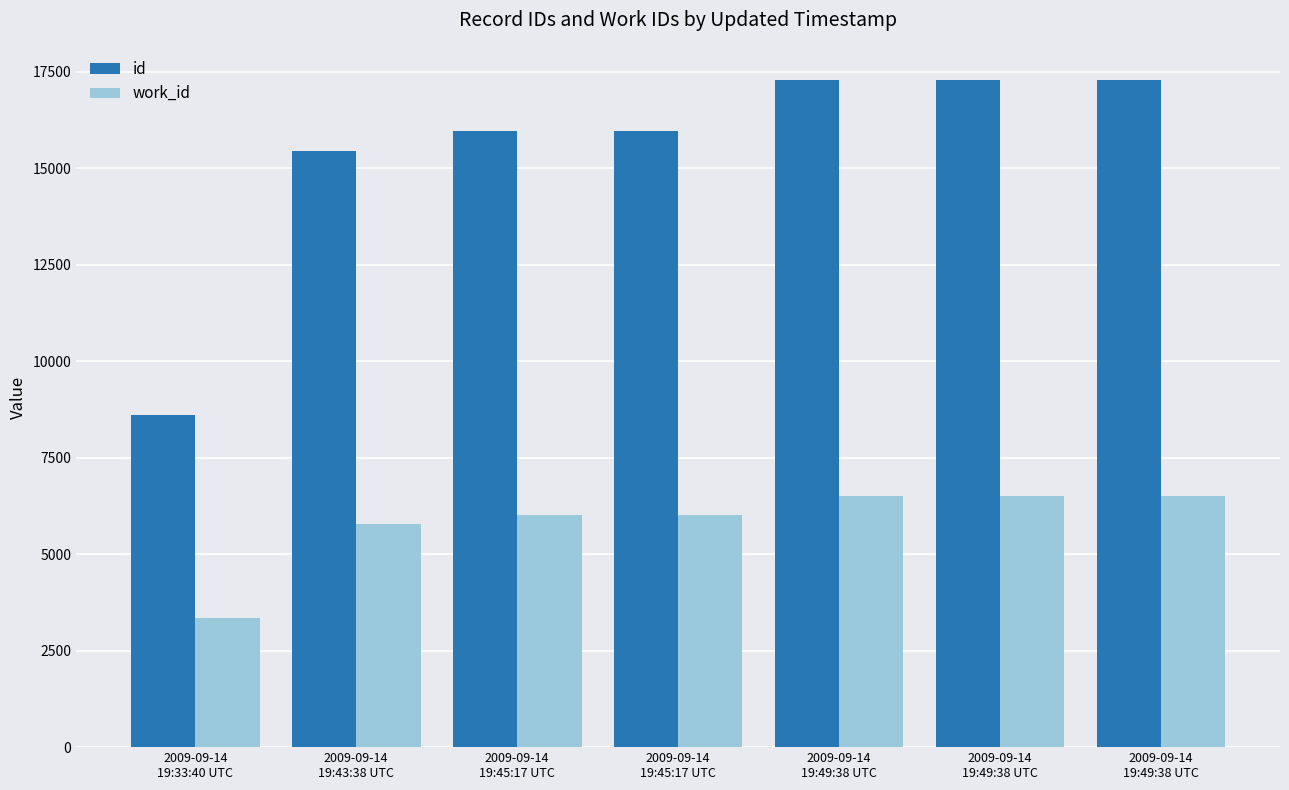

Reading right to left, extract all data points from this chart.

id: 17277	17276	17275	15970	15968	15432	8606
work_id: 6496	6496	6496	6011	6009	5784	3335